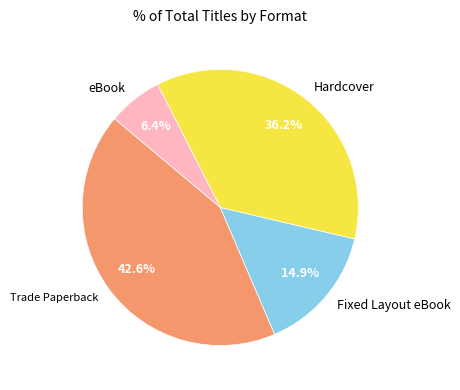

Does Fixed Layout eBook account for over 50% of the chart?

No